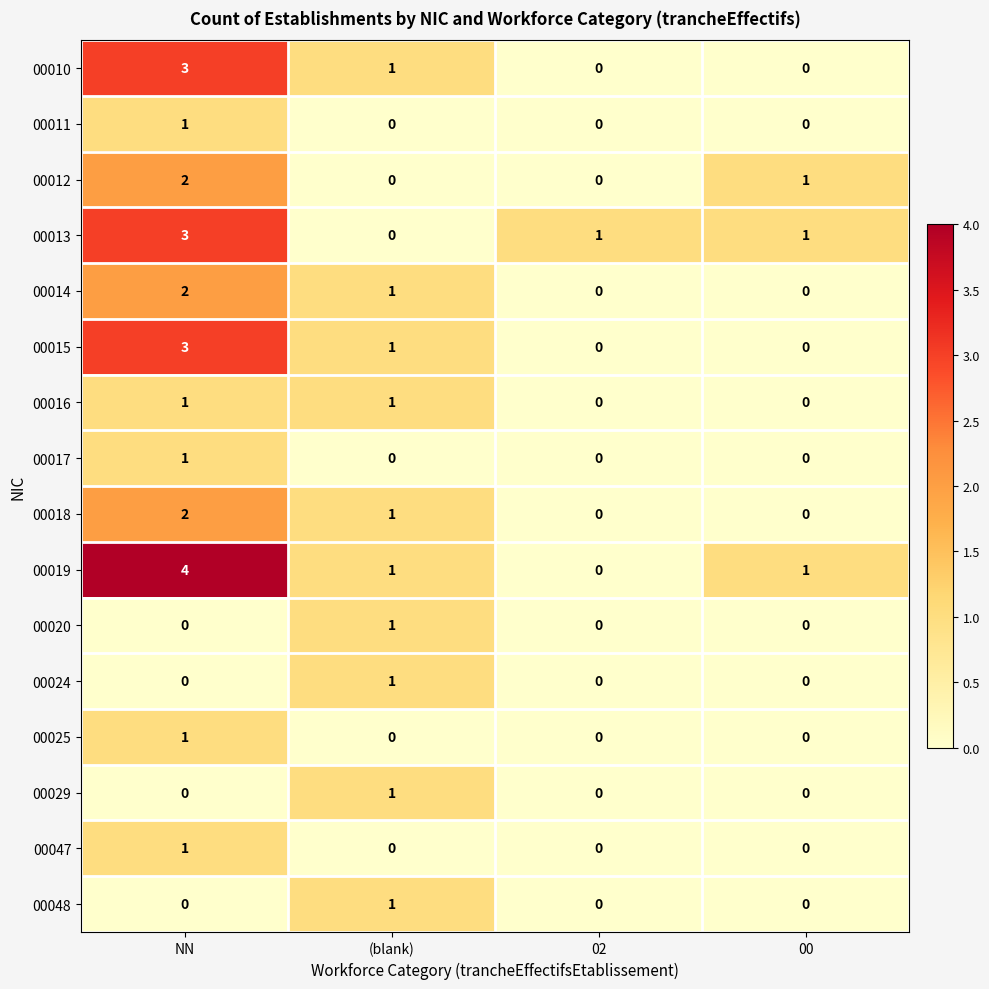

What is the spread (max minus min) of values at NN?

4